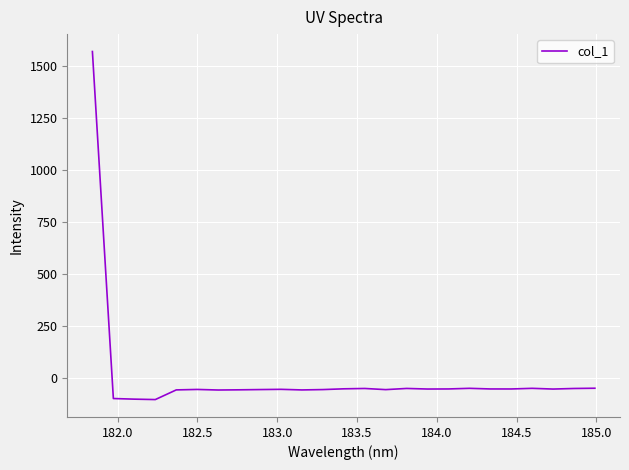

What is the difference between the maximum and minimum values?

1675.0